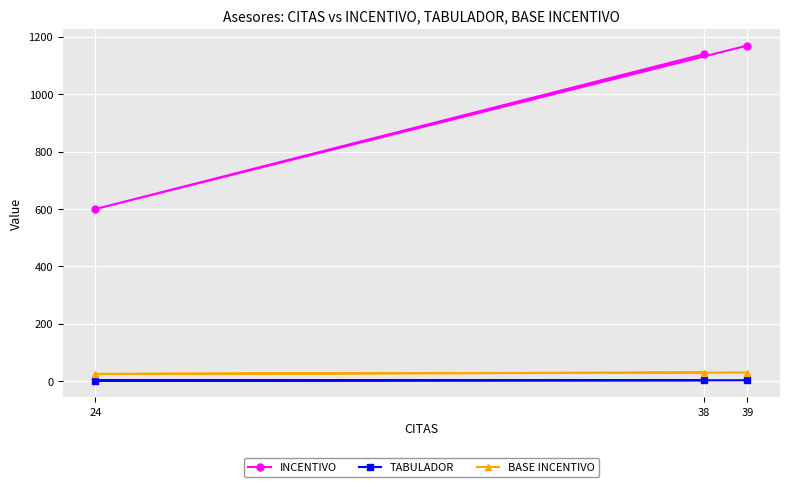

What is the sum of the INCENTIVO values at 39 and 38?

2310